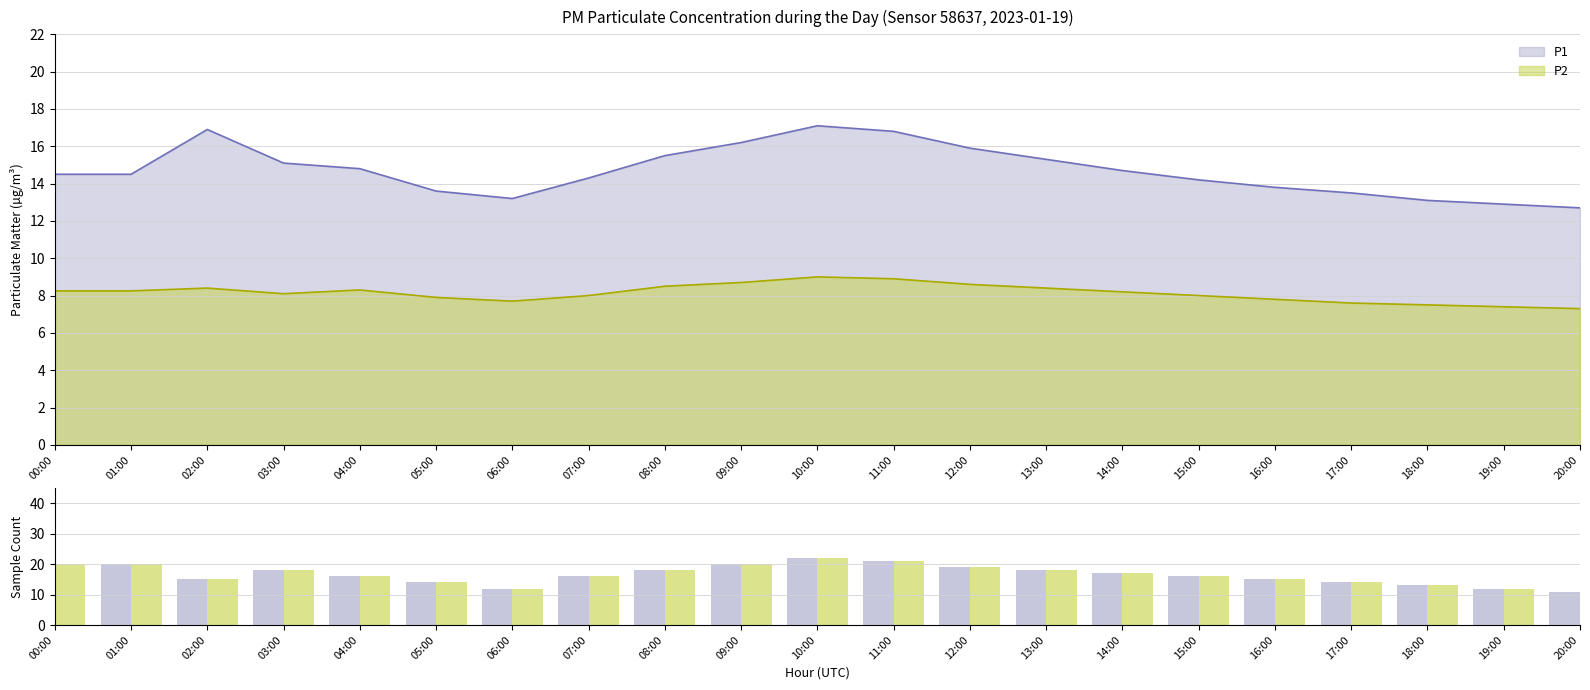

Reading left to right, list all the values displayed in this chart.

P1: 20	20	15	18	16	14	12	16	18	20	22	21	19	18	17	16	15	14	13	12	11
P2: 20	20	15	18	16	14	12	16	18	20	22	21	19	18	17	16	15	14	13	12	11